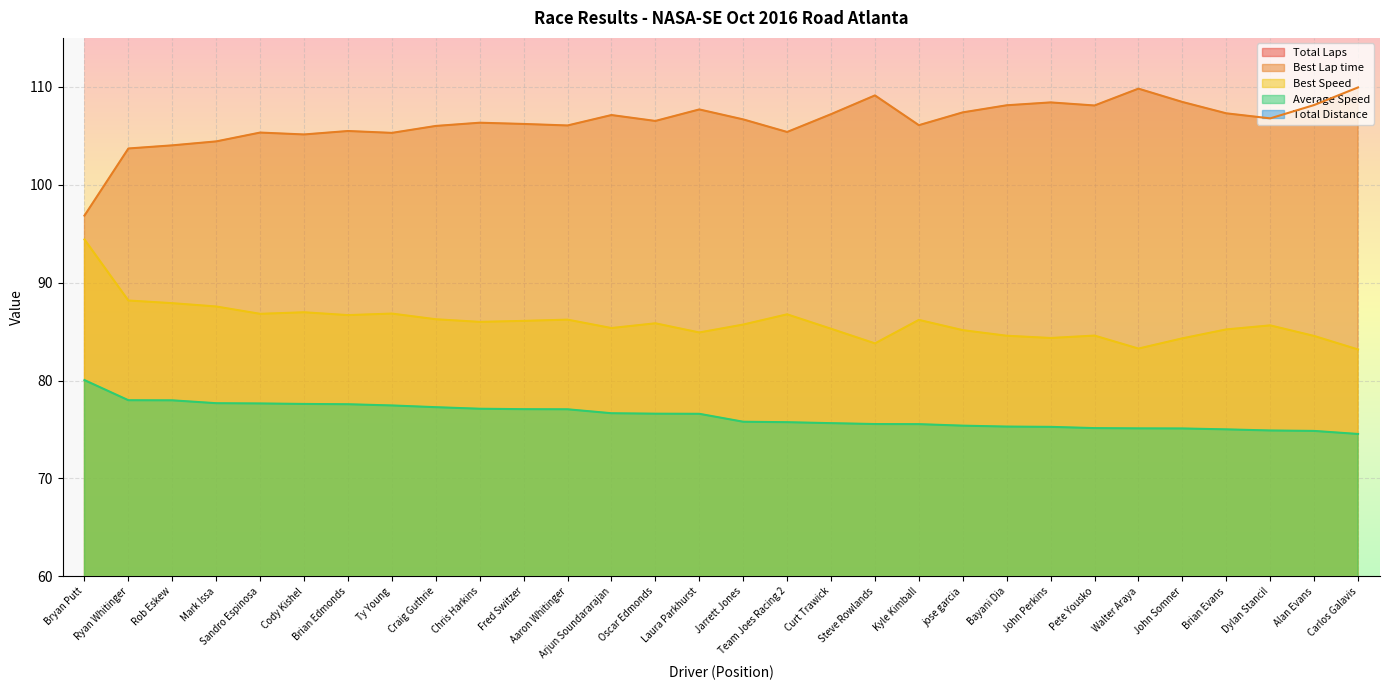

Does the chart display data point markers on the line(s)?

No